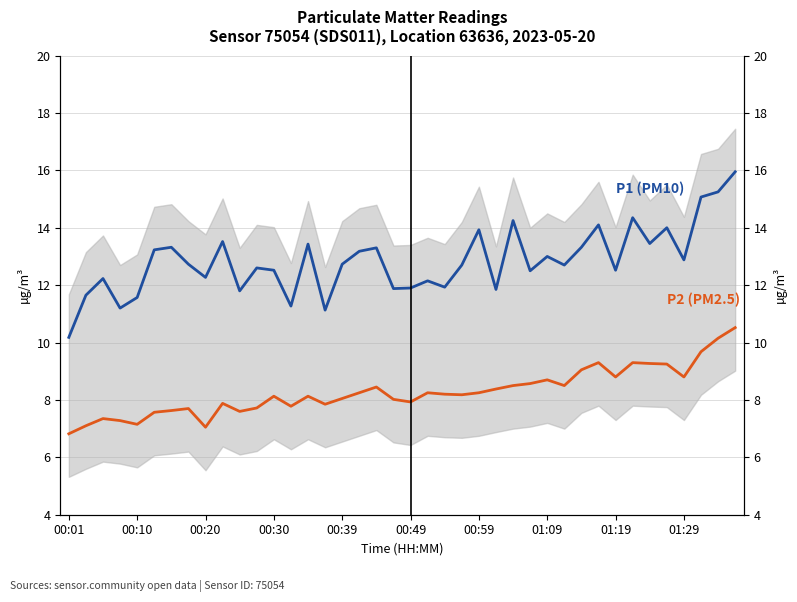

List the series in order of their overall mean, lowest first.

P2 (PM2.5), P1 (PM10)